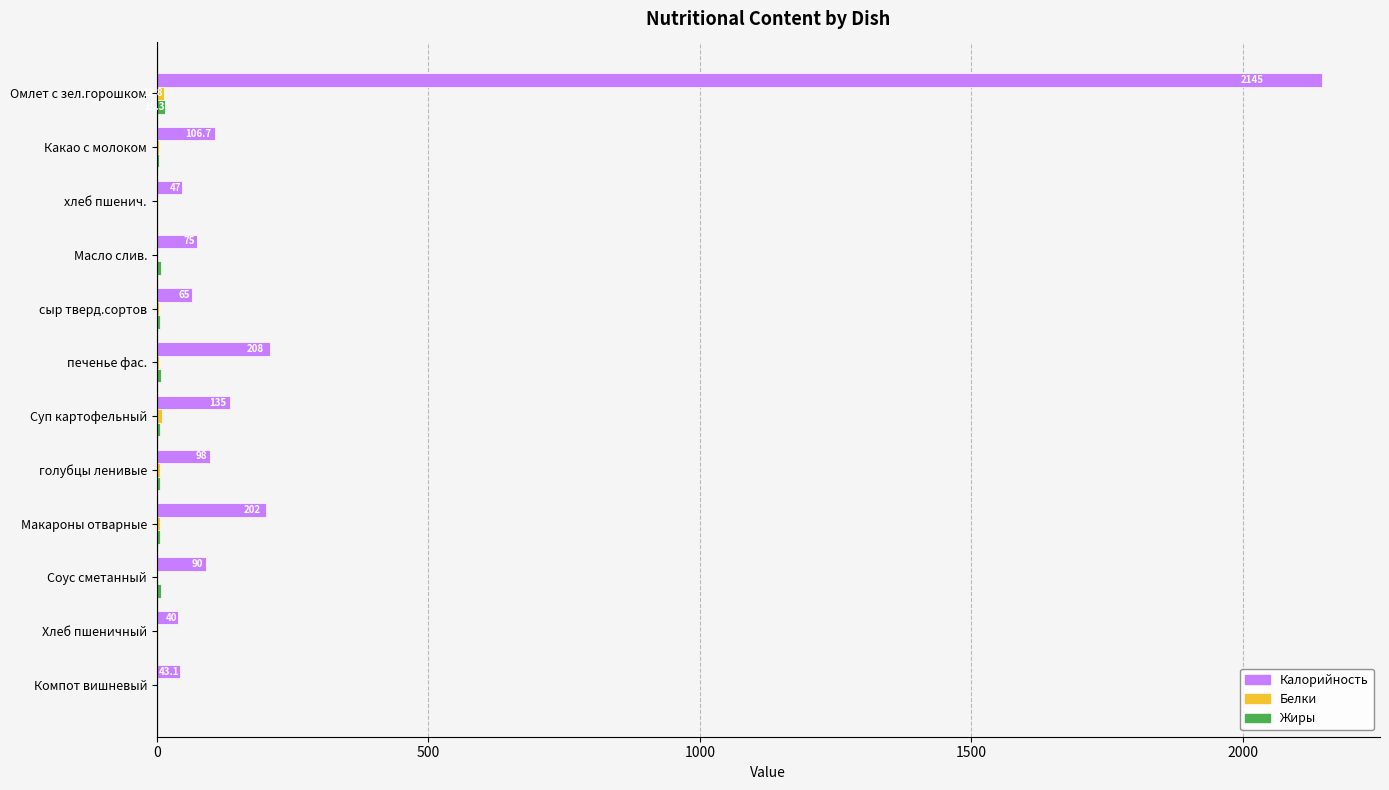

Which series has the largest total across all categories?

Калорийность